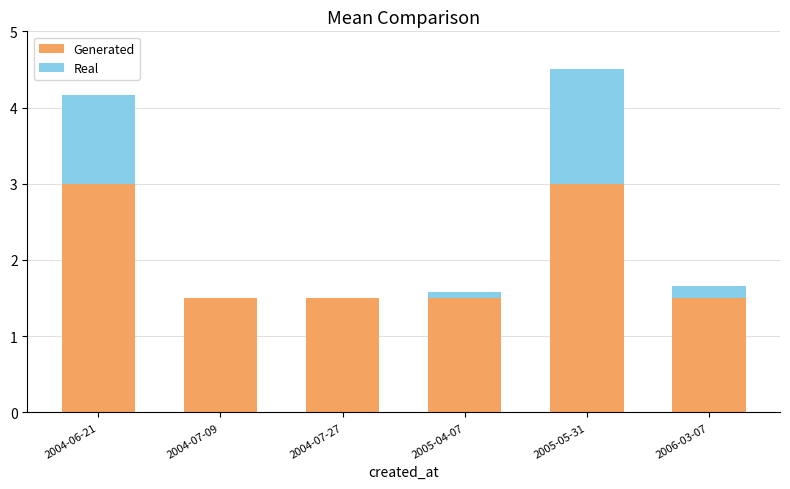

True or false: Generated has a value of 2.6 at 2004-07-27.

False